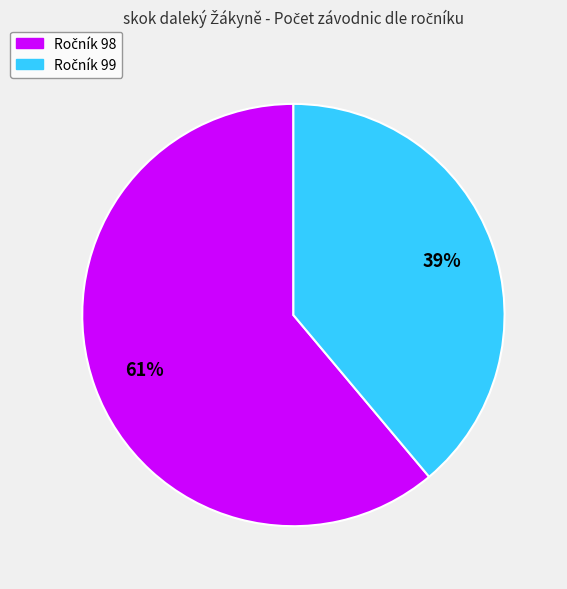

Is there a majority slice in this chart?

Yes